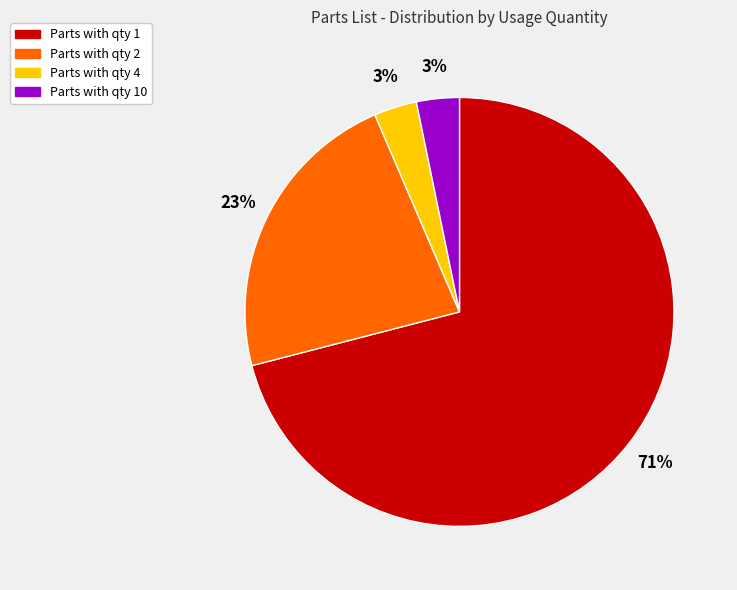

To the nearest percent, what percentage of the pie is Parts with qty 10?

3%